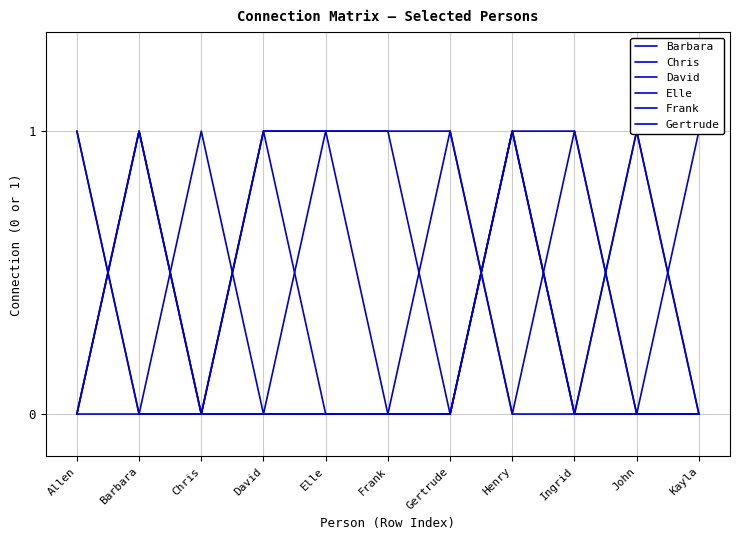

At which category does the chart reach its minimum across all series?

Allen